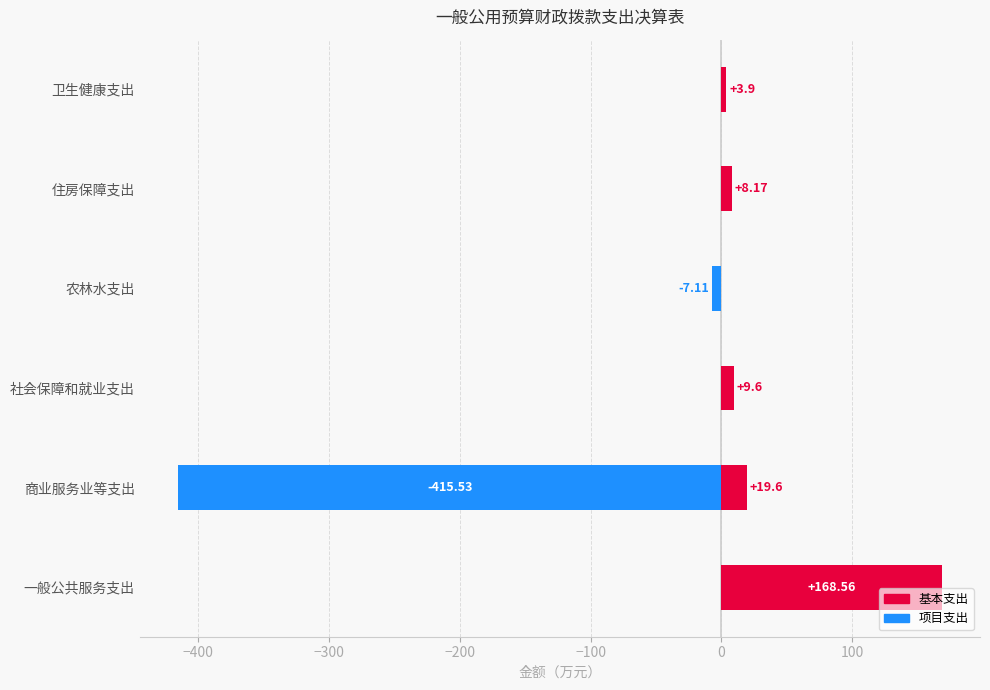

What is the approximate value of 基本支出 at 卫生健康支出?

3.9